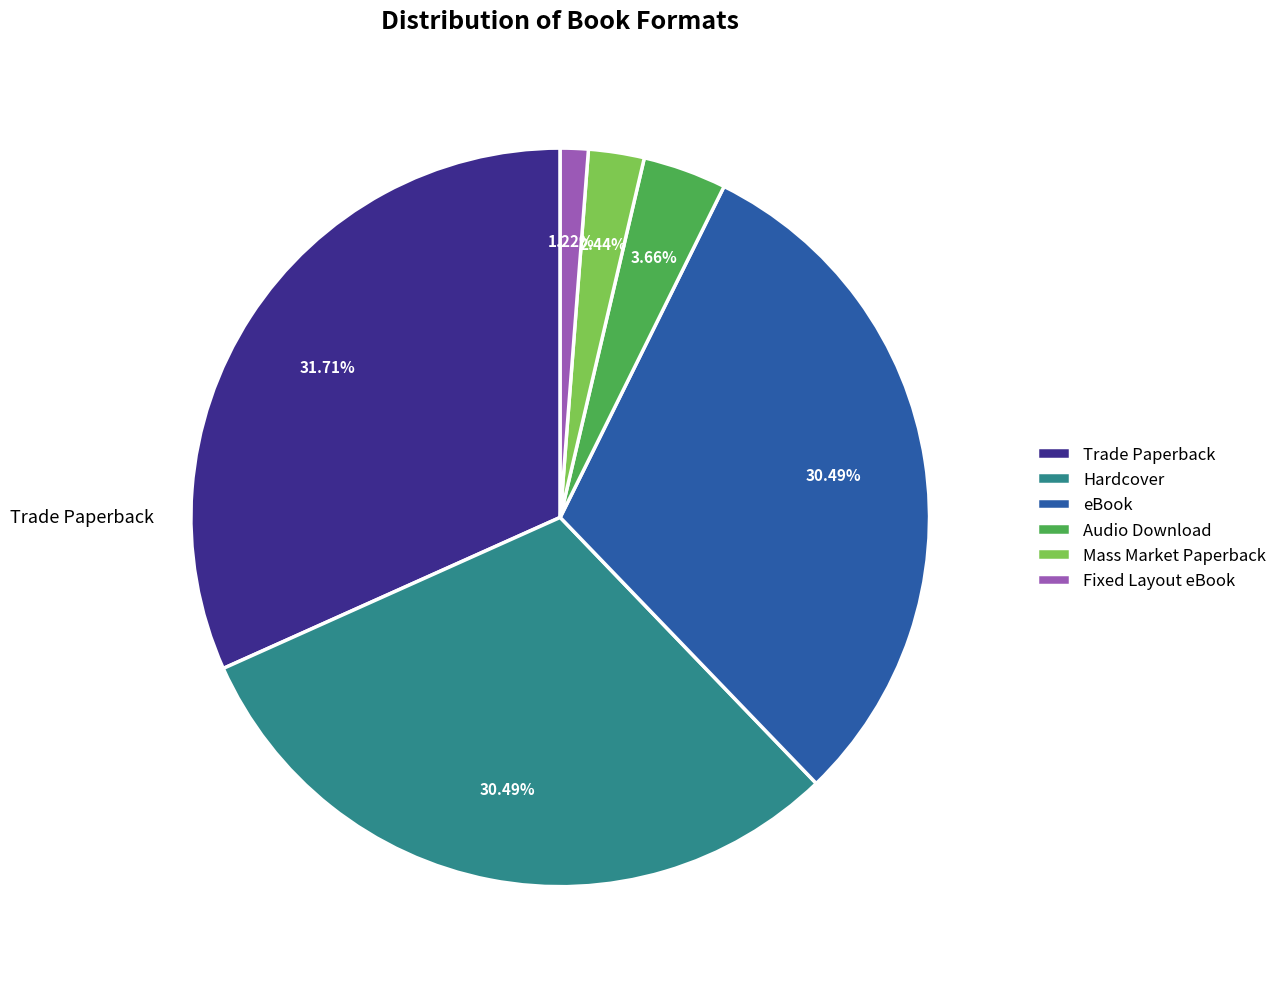

Is it true that Audio Download is 10% of the pie?

False